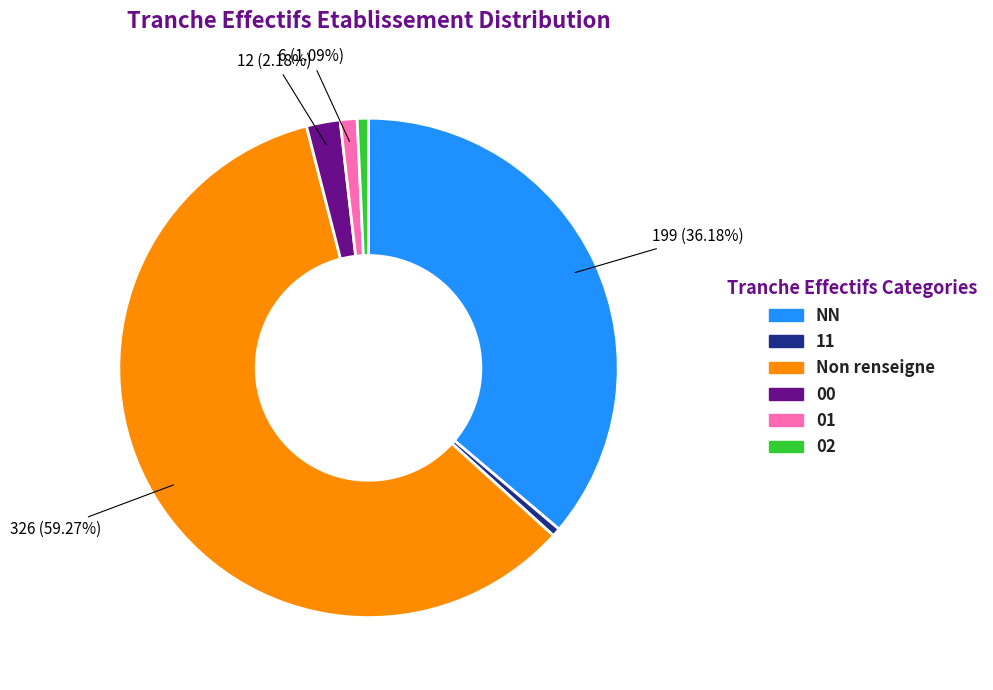

Is there a majority slice in this chart?

Yes